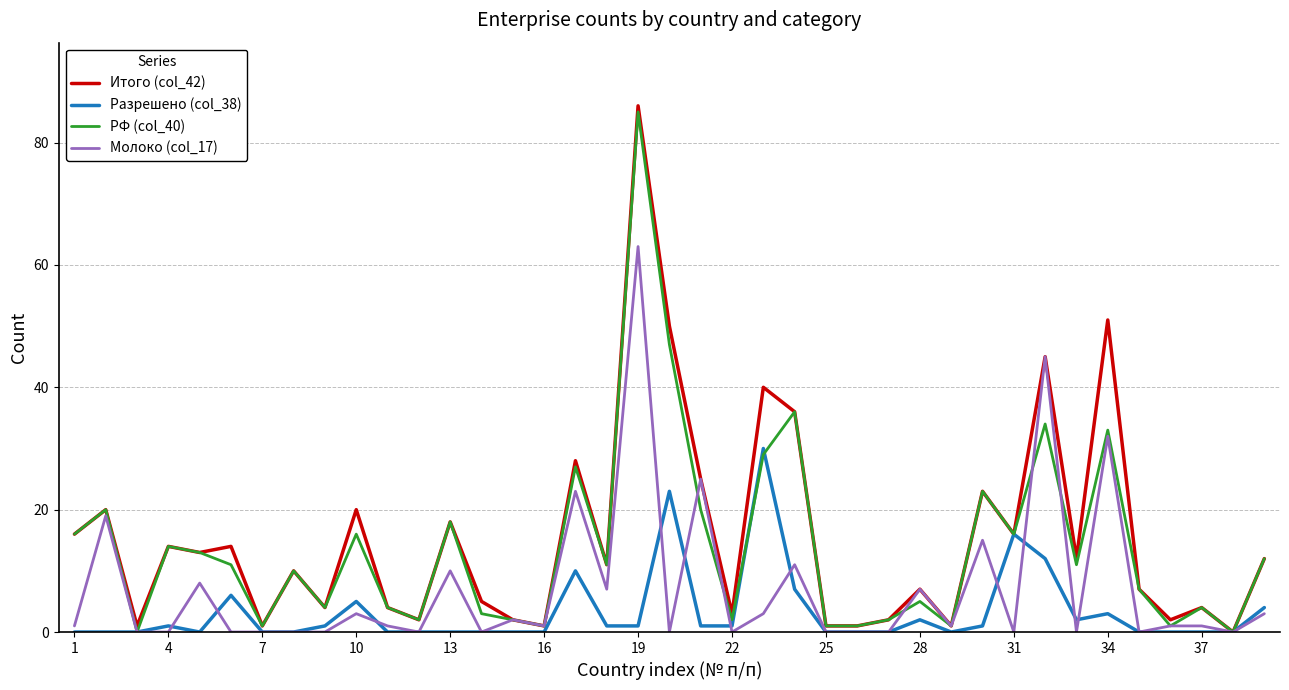

Which series has the largest range (max minus min)?

Итого (col_42)